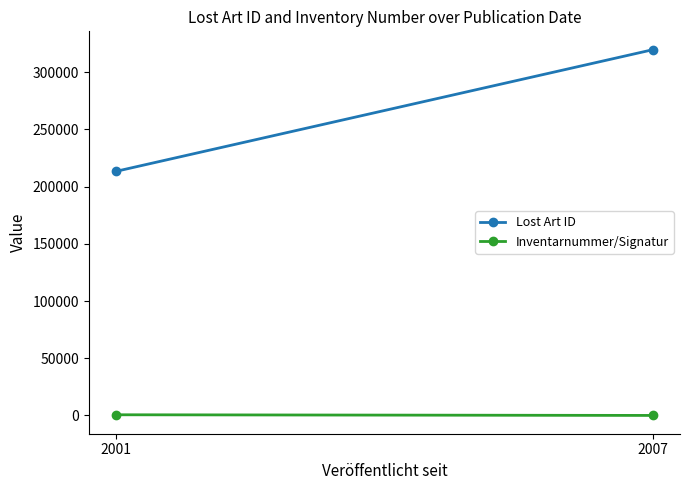

Read the Inventarnummer/Signatur value at 2001.

577.1